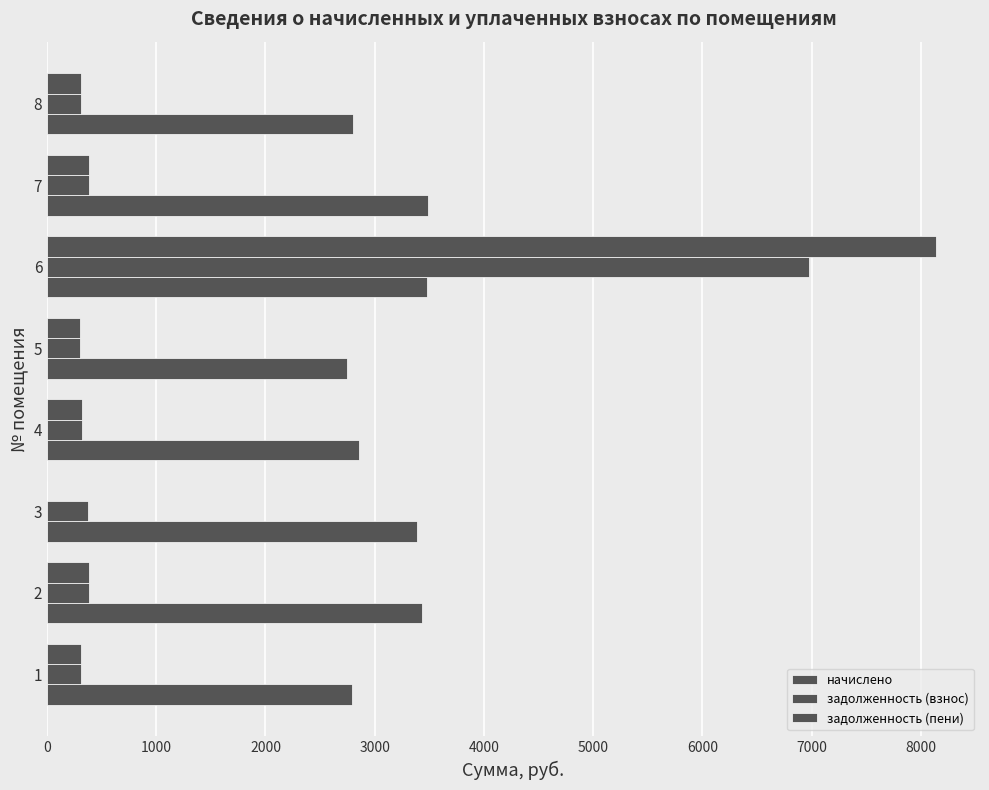

How many values in the задолженность (пени) series exceed 316?

4